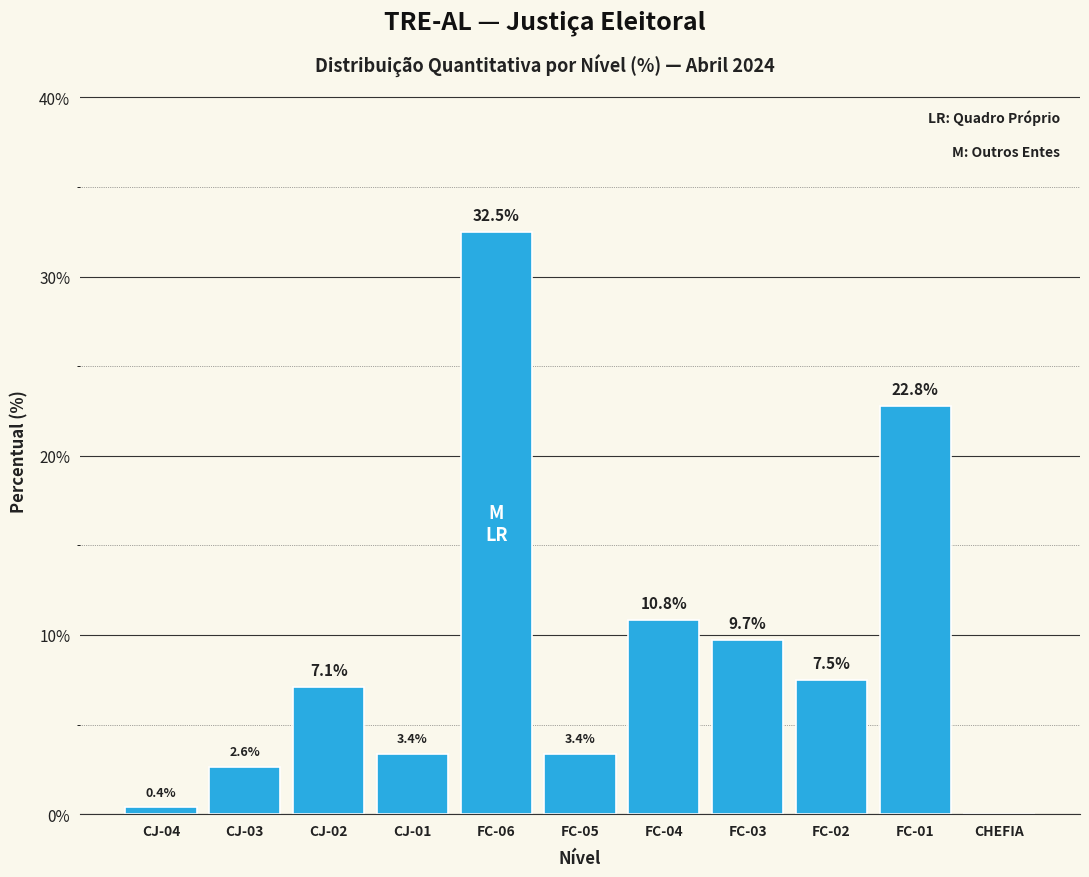

Reading right to left, list all the values displayed in this chart.

CHEFIA=0.0	FC-01=22.8	FC-02=7.5	FC-03=9.7	FC-04=10.8	FC-05=3.4	FC-06=32.5	CJ-01=3.4	CJ-02=7.1	CJ-03=2.6	CJ-04=0.4